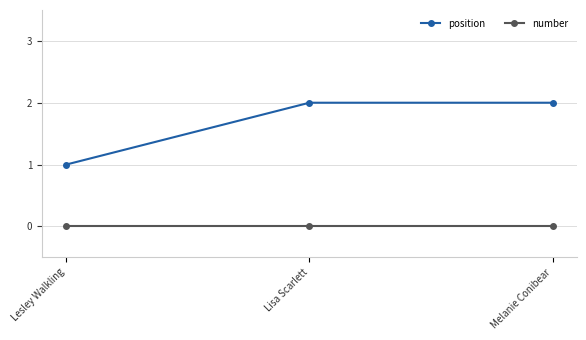

Reading left to right, extract all data points from this chart.

position: 1	2	2
number: 0	0	0